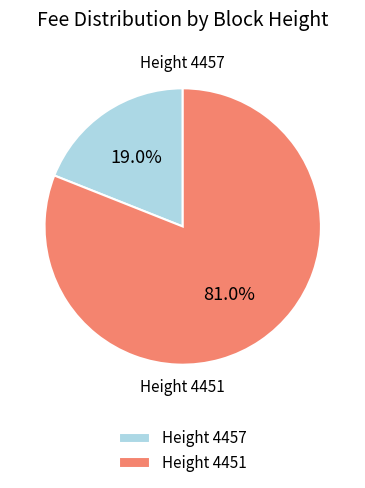

Approximately how many times larger is the value at Height 4451 compared to Height 4457?

4.3